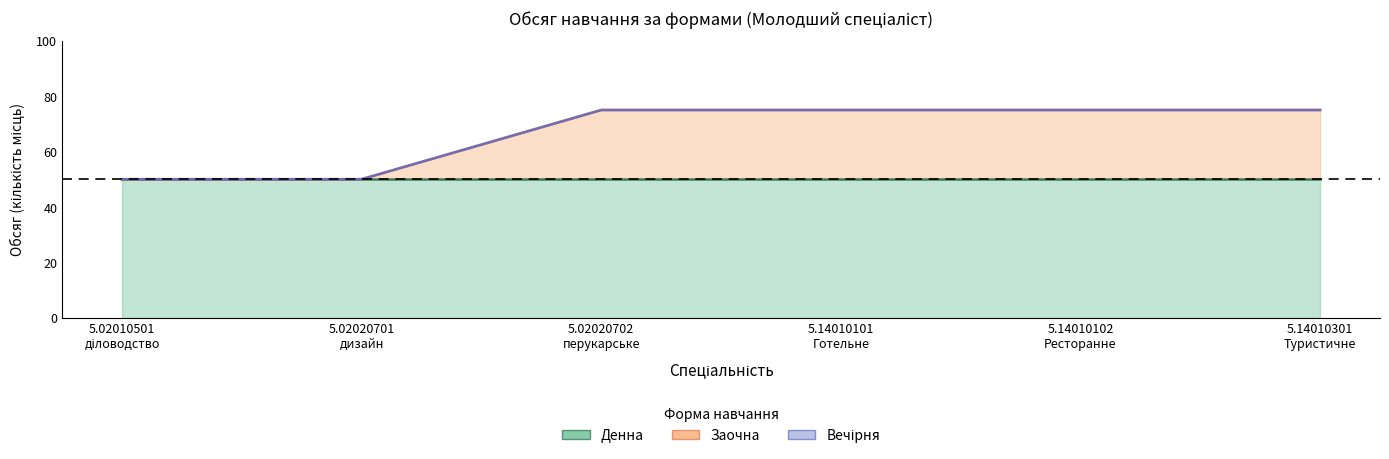

At which label does Заочна reach its peak?

5.02020702
перукарське